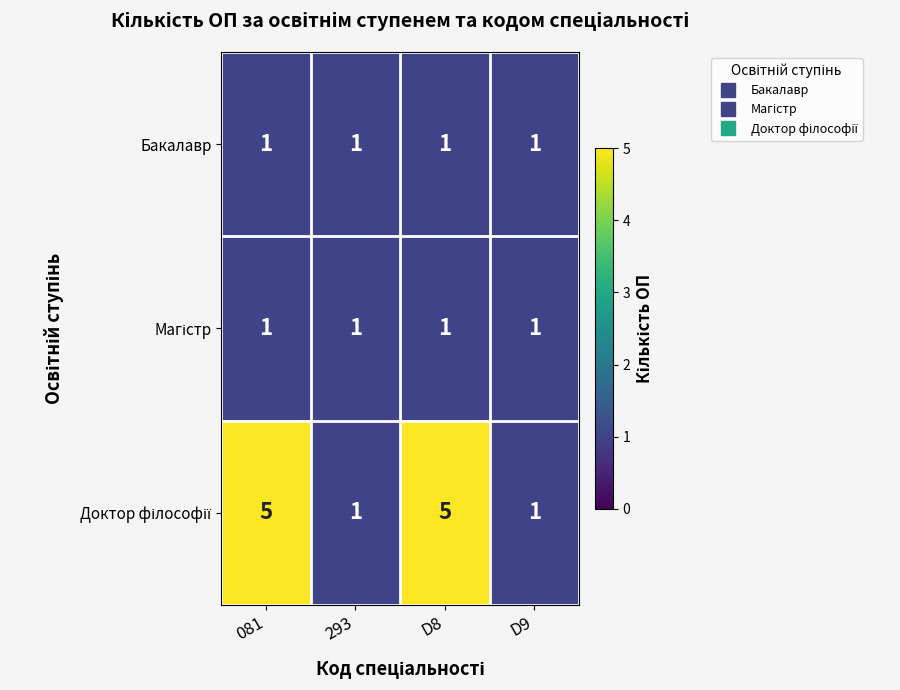

What is the sum of all Бакалавр values?

4